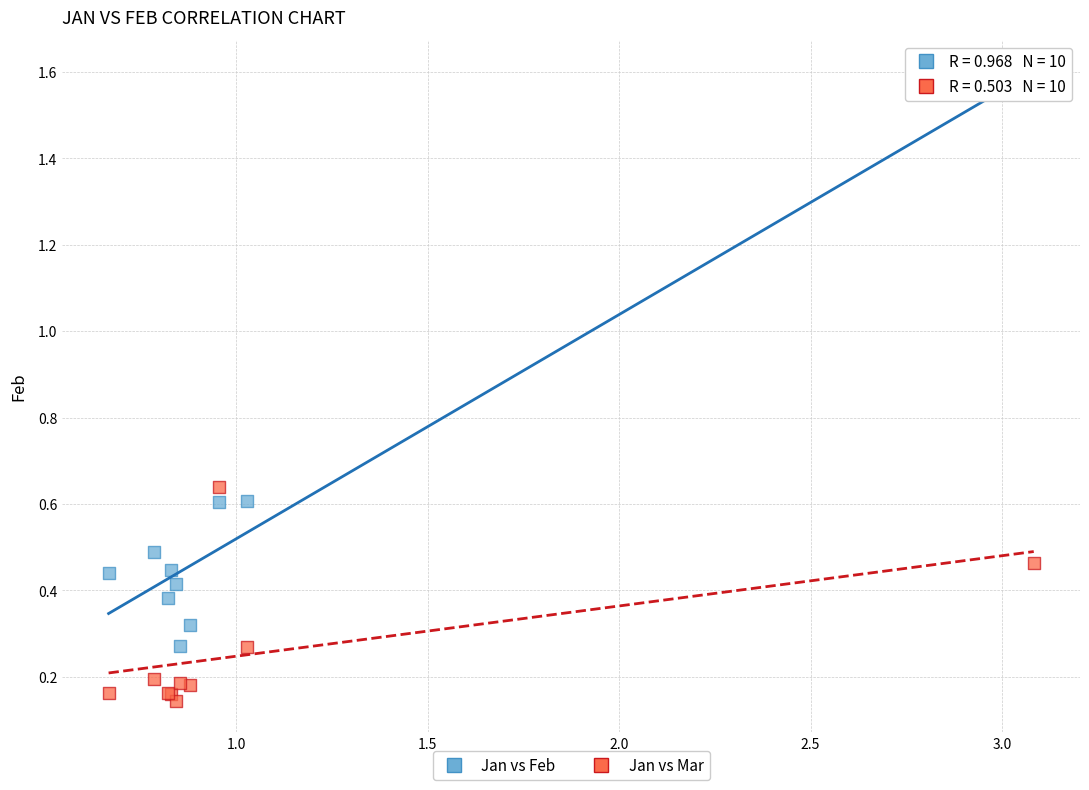

Which series contains the lowest Y value?

Jan vs Mar